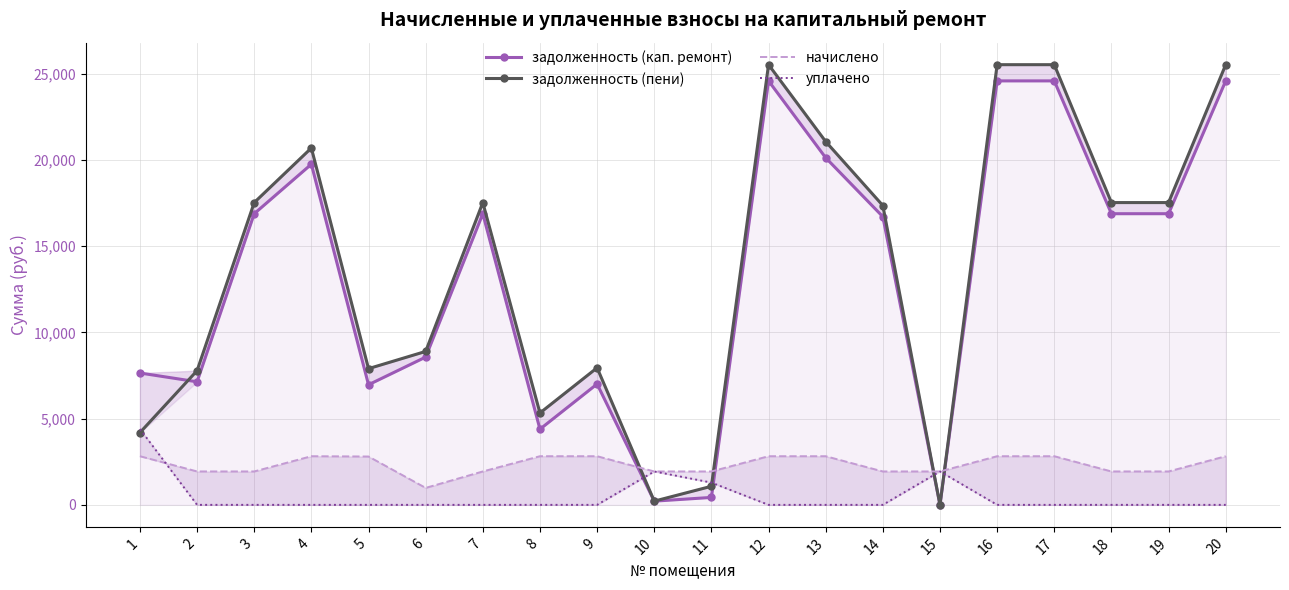

Which series has the widest spread of values?

задолженность (пени)